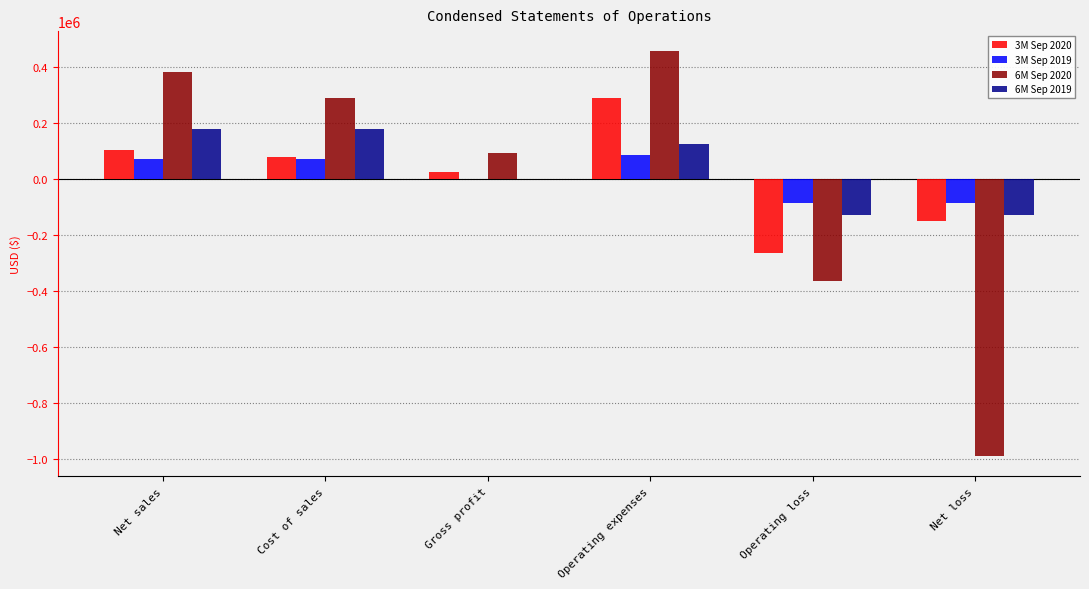

Are the bars grouped side by side (vs. stacked)?

Yes